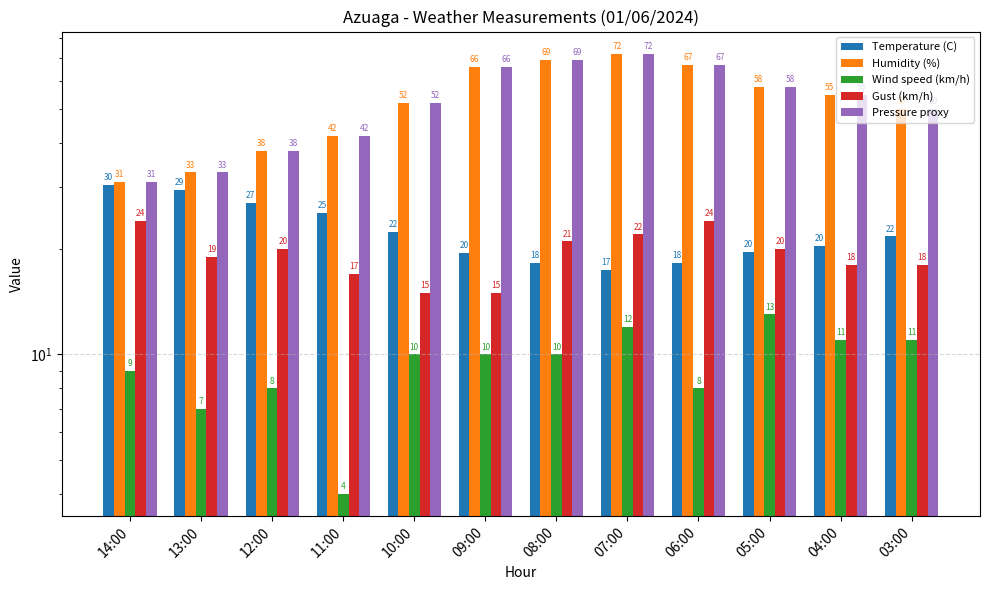

List the labels in order of Pressure proxy value, largest first.

07:00, 08:00, 06:00, 09:00, 05:00, 04:00, 10:00, 03:00, 11:00, 12:00, 13:00, 14:00